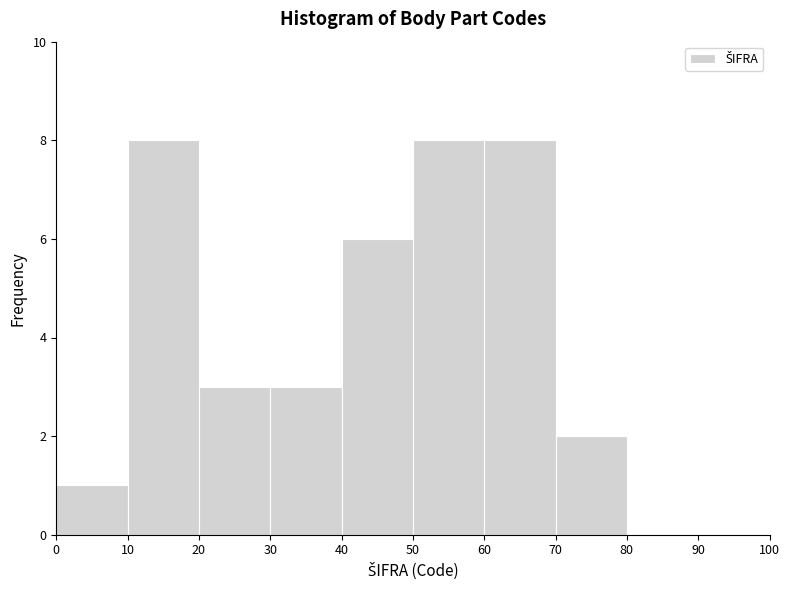

How tall is the bar that spans 0 to 10 on the x-axis? The values are not printed on the chart, so give them approximately, as read against the axis.

1